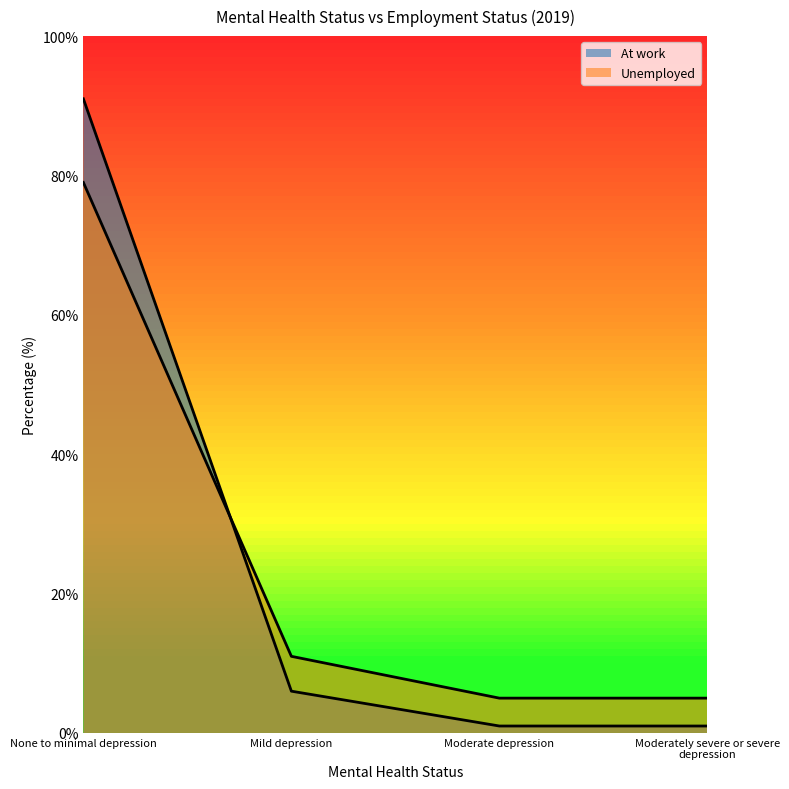

How many values in the Unemployed series exceed 11?

1